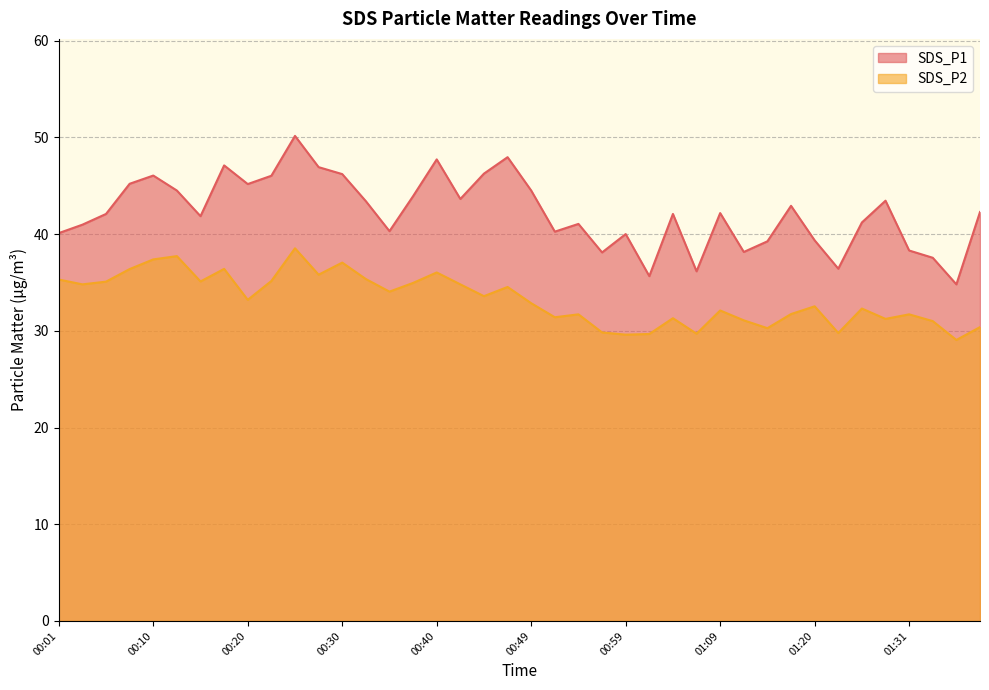

What is the average value of the SDS_P1 series?

42.2